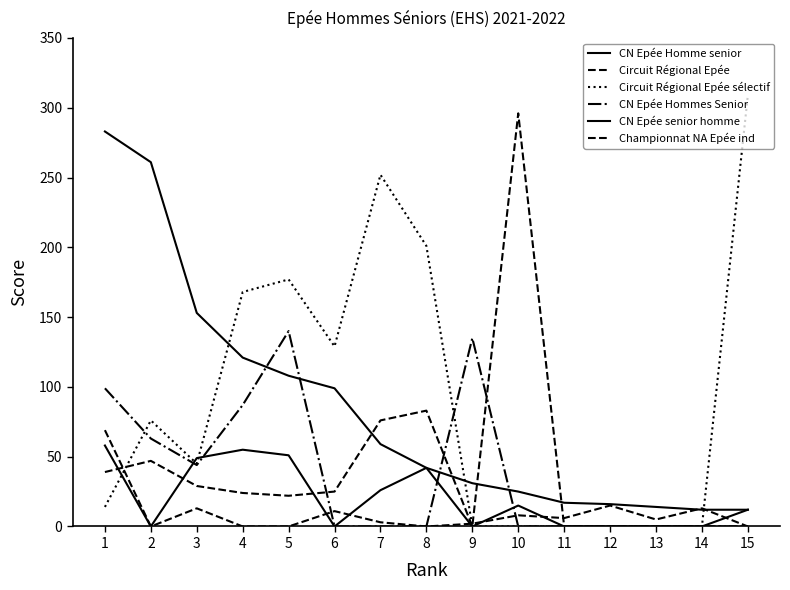

Does the chart display data point markers on the line(s)?

No